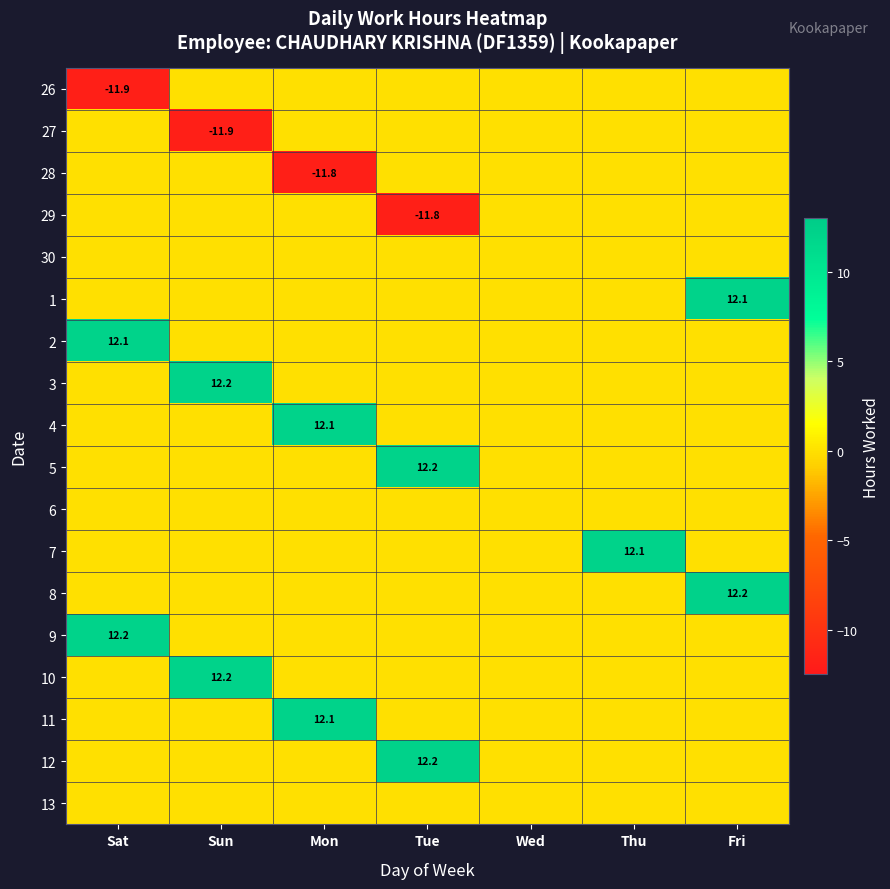

Is it true that 7 equals 20.1 at Thu?

False